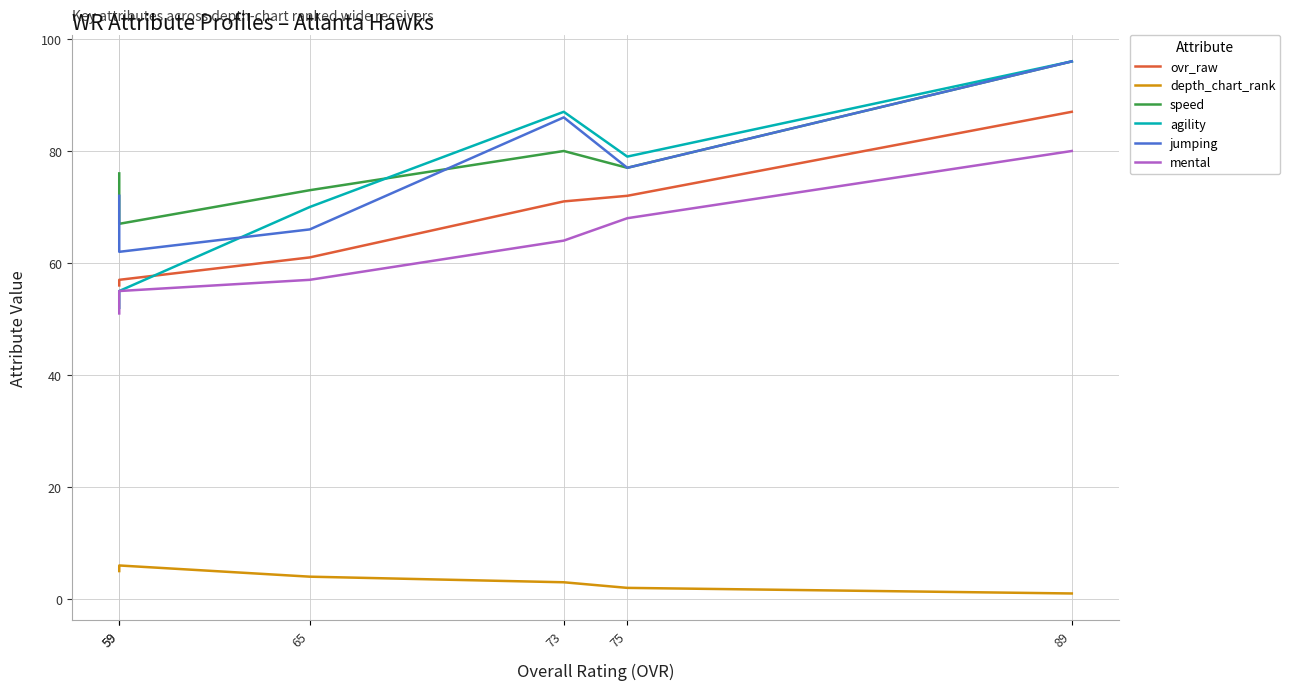

Reading left to right, what are all the values shown in this chart?

ovr_raw: 87	72	71	61	57	56
depth_chart_rank: 1	2	3	4	6	5
speed: 96	77	80	73	67	76
agility: 96	79	87	70	55	52
jumping: 96	77	86	66	62	72
mental: 80	68	64	57	55	51